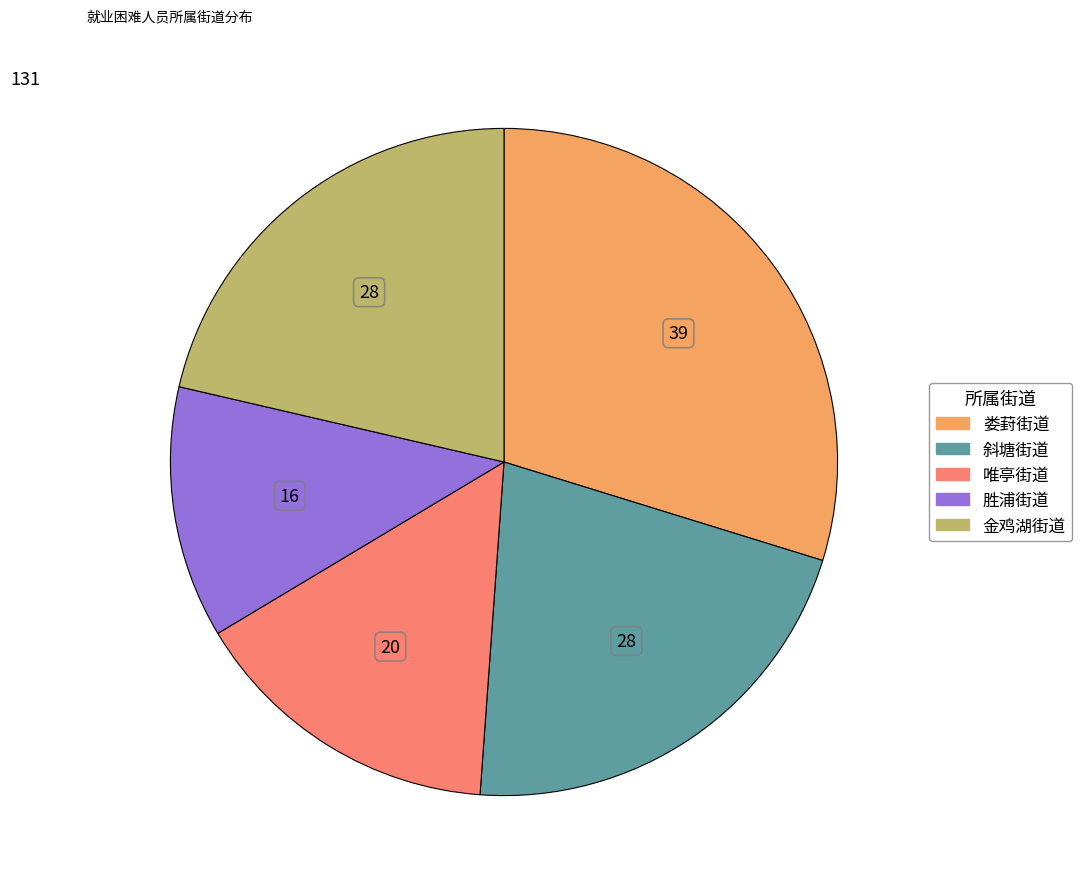

Approximately how many times larger is the value at 胜浦街道 compared to 娄葑街道?

0.4